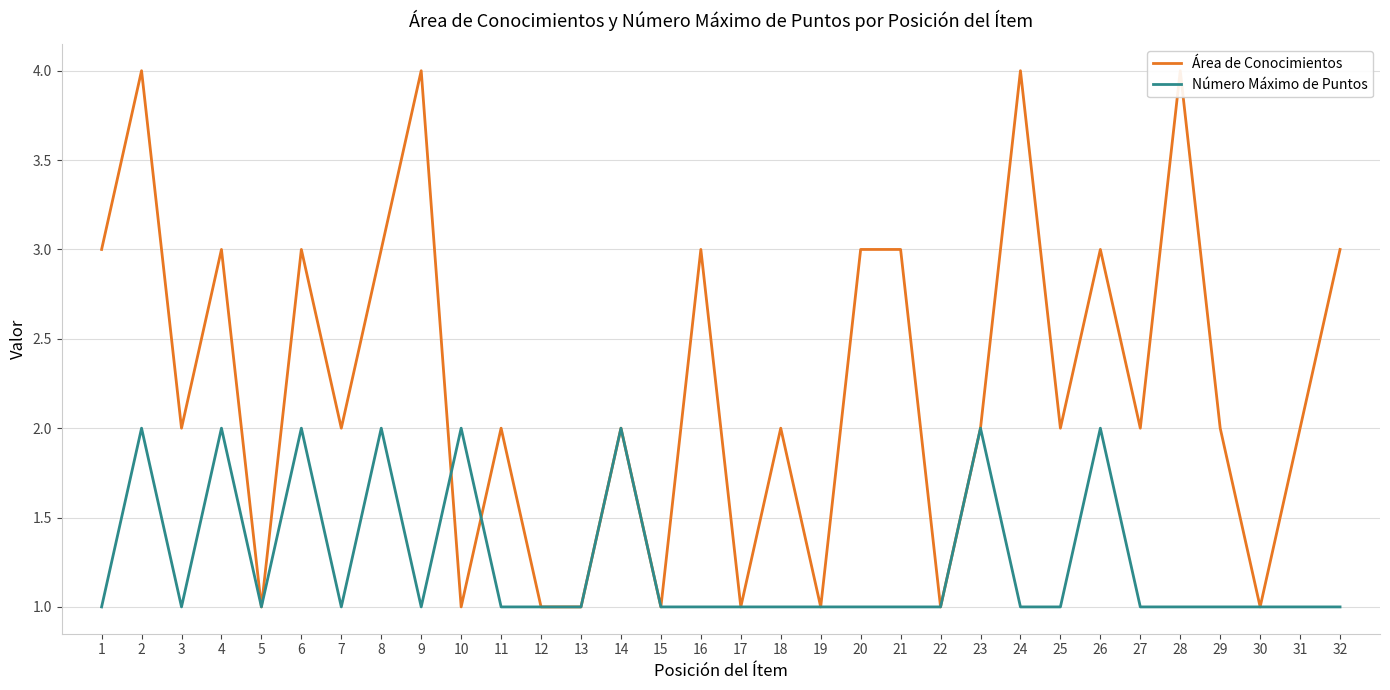

True or false: Número Máximo de Puntos has more than 1 points higher than both neighbors.

True